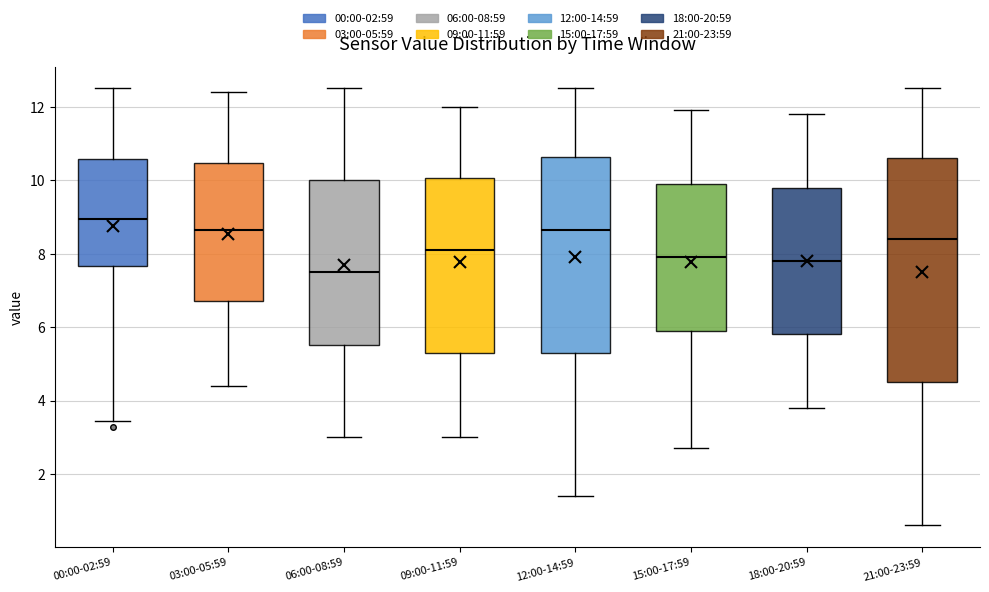

Where is the lower edge of the box for 21:00-23:59 on the y-axis? The values are not printed on the chart, so give them approximately, as read against the axis.

4.6